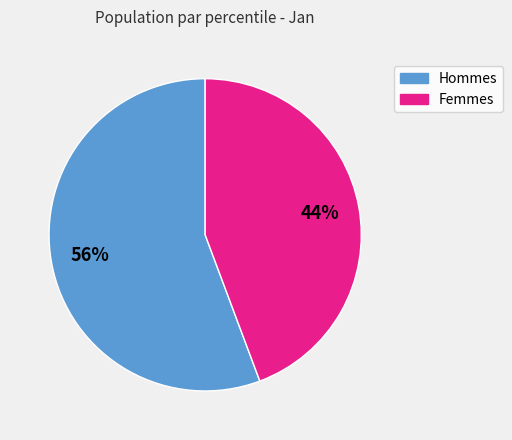

Count the number of slices in the pie.

2